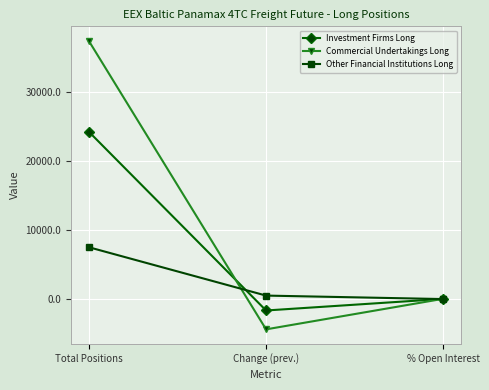

Rank the categories by Investment Firms Long value from lowest to highest.

Change (prev.), % Open Interest, Total Positions